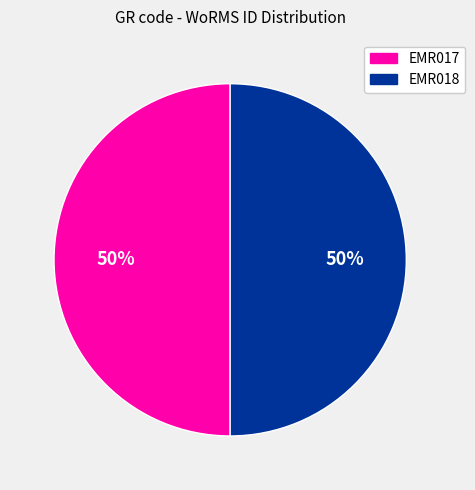

True or false: EMR018 accounts for 59% of the total.

False